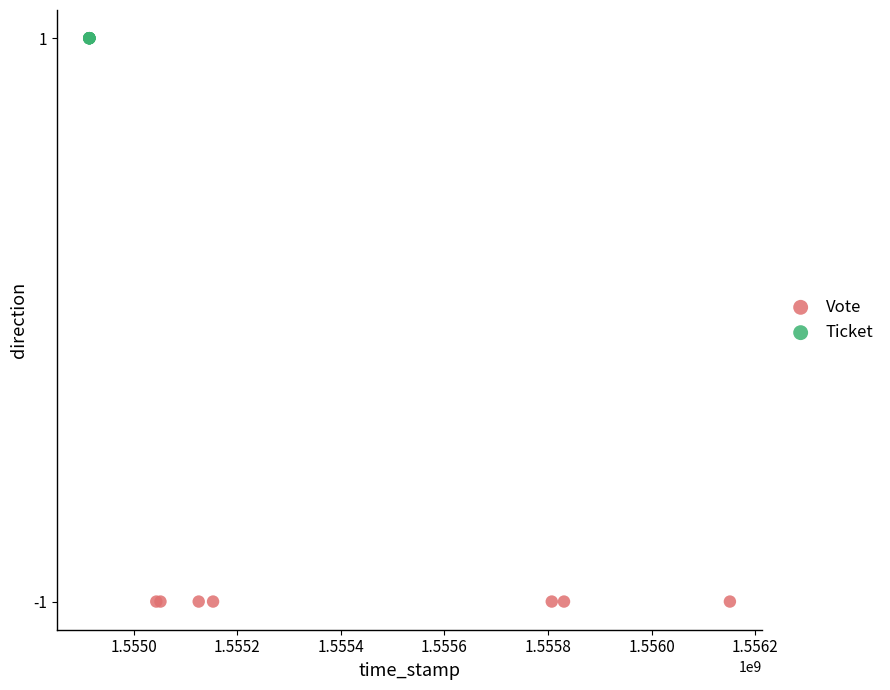

Which series reaches the minimum Y coordinate?

Vote